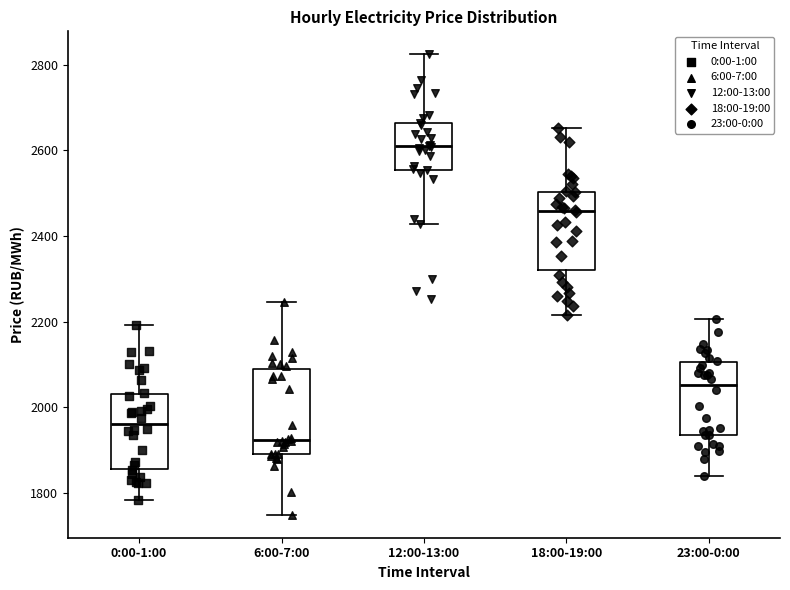

Which box has the highest median line?

12:00-13:00